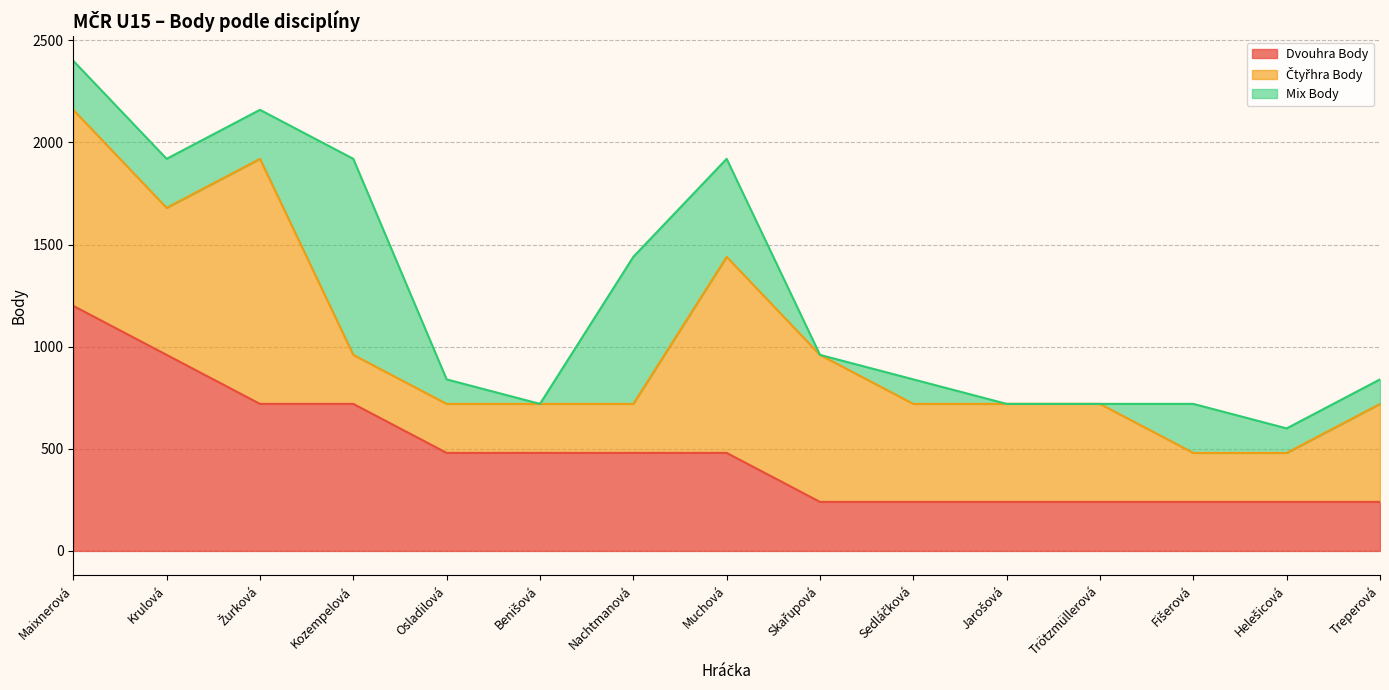

Reading left to right, extract all data points from this chart.

Dvouhra Body: Maixnerová=1200	Krulová=960	Žurková=720	Kozempelová=720	Osladilová=480	Benišová=480	Nachtmanová=480	Muchová=480	Skařupová=240	Sedláčková=240	Jarošová=240	Trötzmüllerová=240	Fišerová=240	Helešicová=240	Treperová=240
Čtyřhra Body: Maixnerová=960	Krulová=720	Žurková=1200	Kozempelová=240	Osladilová=240	Benišová=240	Nachtmanová=240	Muchová=960	Skařupová=720	Sedláčková=480	Jarošová=480	Trötzmüllerová=480	Fišerová=240	Helešicová=240	Treperová=480
Mix Body: Maixnerová=240	Krulová=240	Žurková=240	Kozempelová=960	Osladilová=120	Benišová=0	Nachtmanová=720	Muchová=480	Skařupová=0	Sedláčková=120	Jarošová=0	Trötzmüllerová=0	Fišerová=240	Helešicová=120	Treperová=120